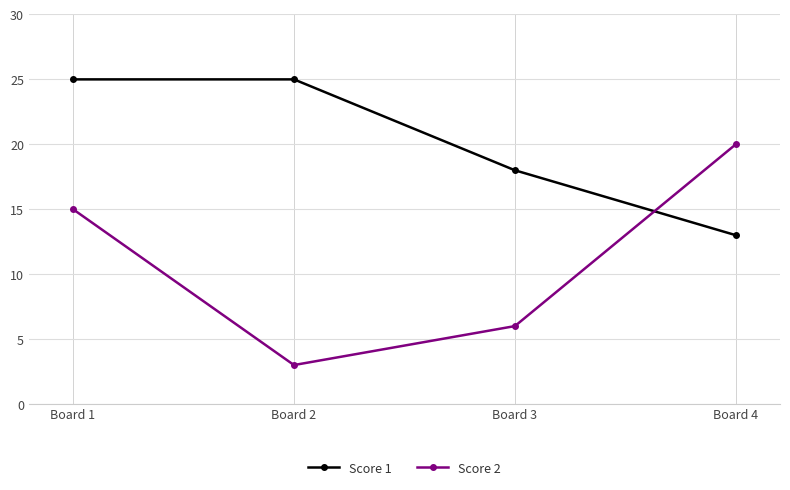

Which series has the largest range (max minus min)?

Score 2